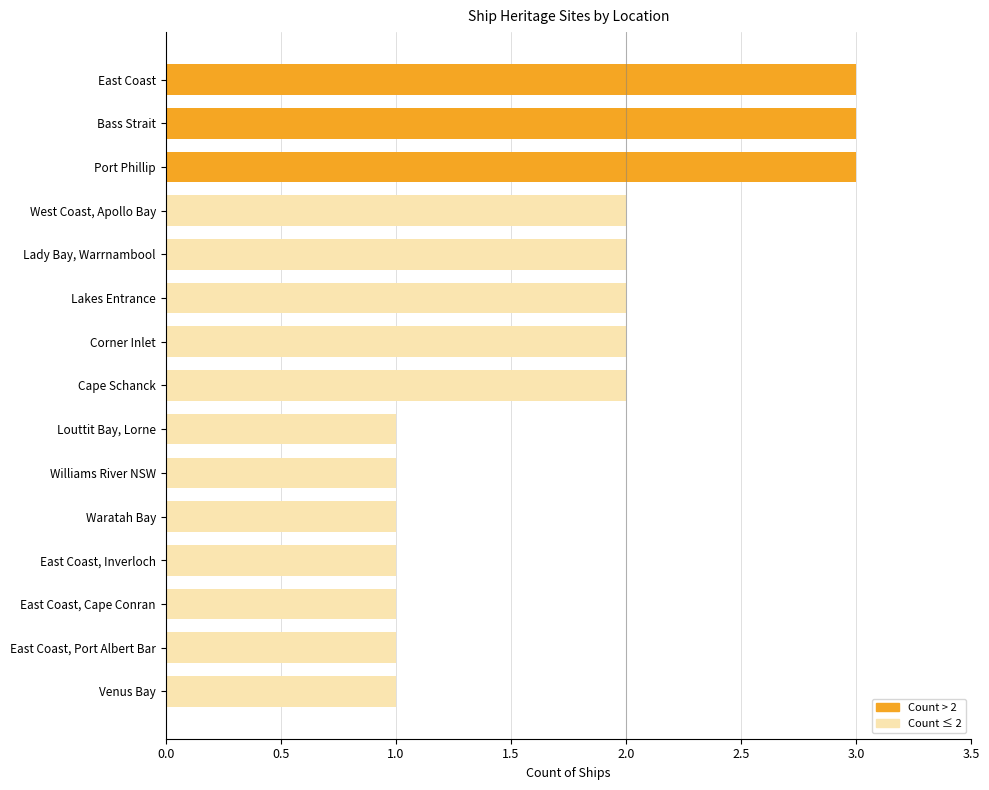

How many data points does each series have?

15